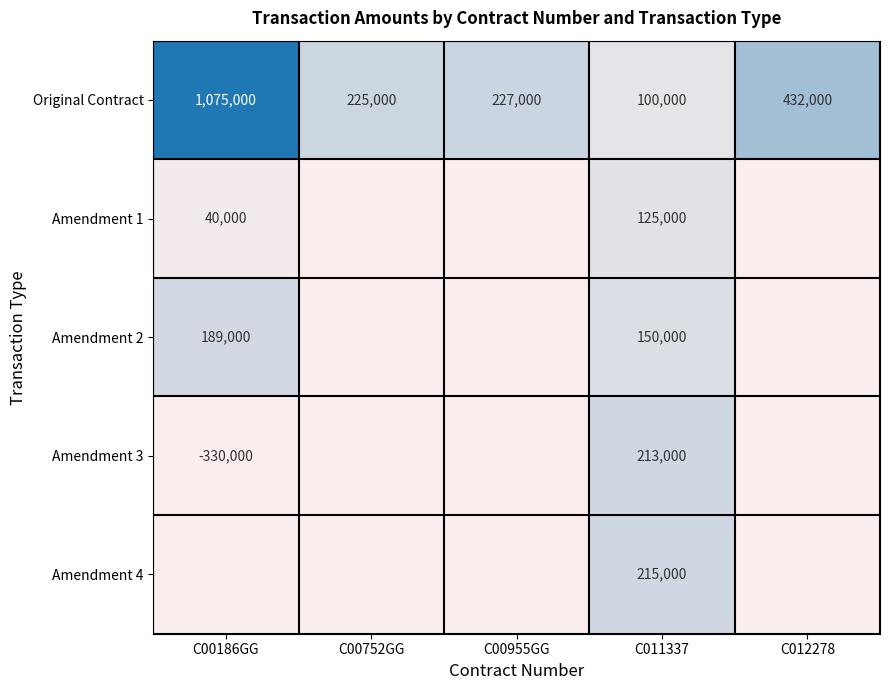

Read the Original Contract value at C00752GG.

225000